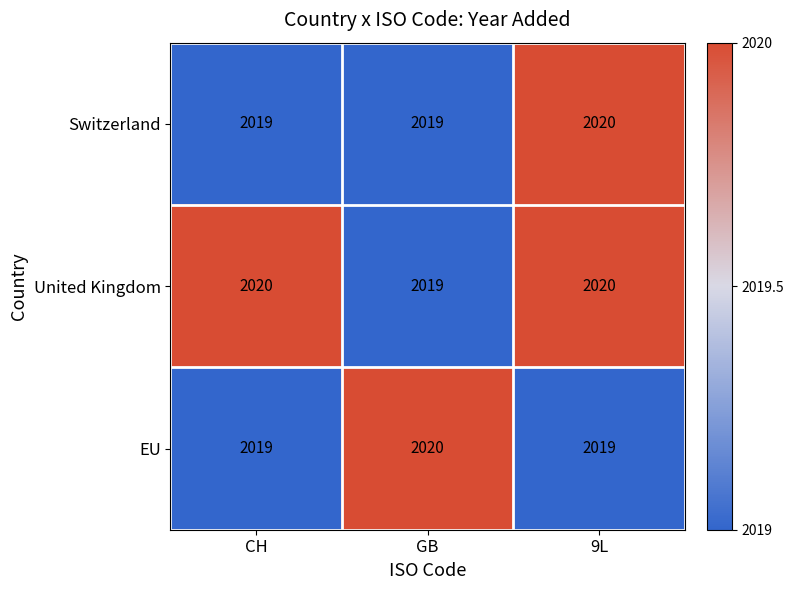

Is it true that United Kingdom equals 2020 at CH?

True